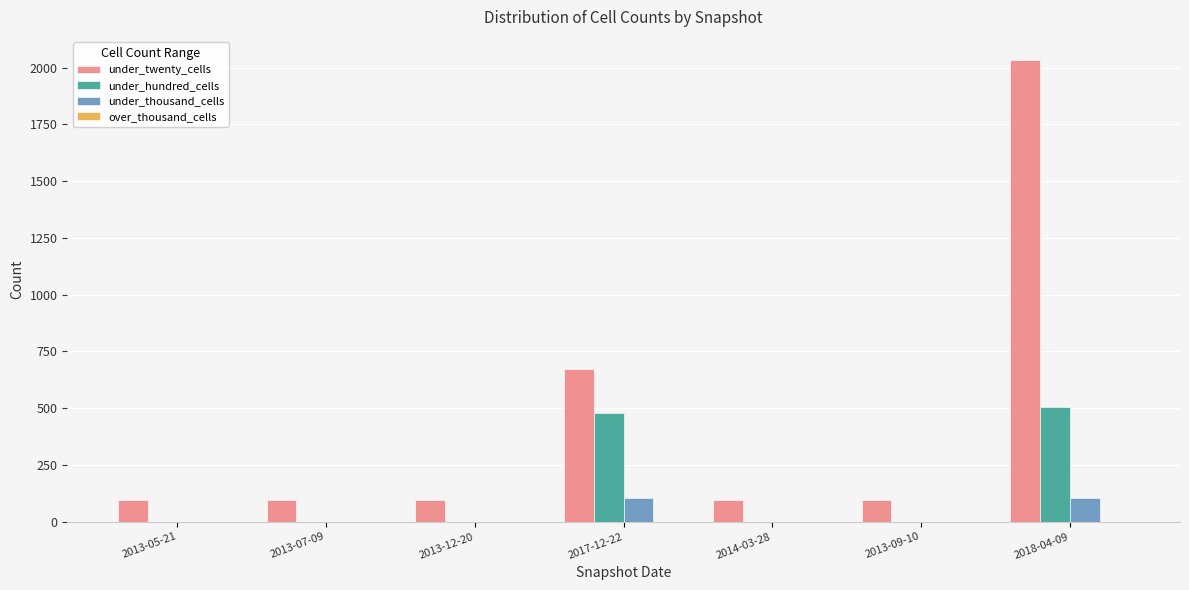

Which category has the highest value across all series?

2018-04-09